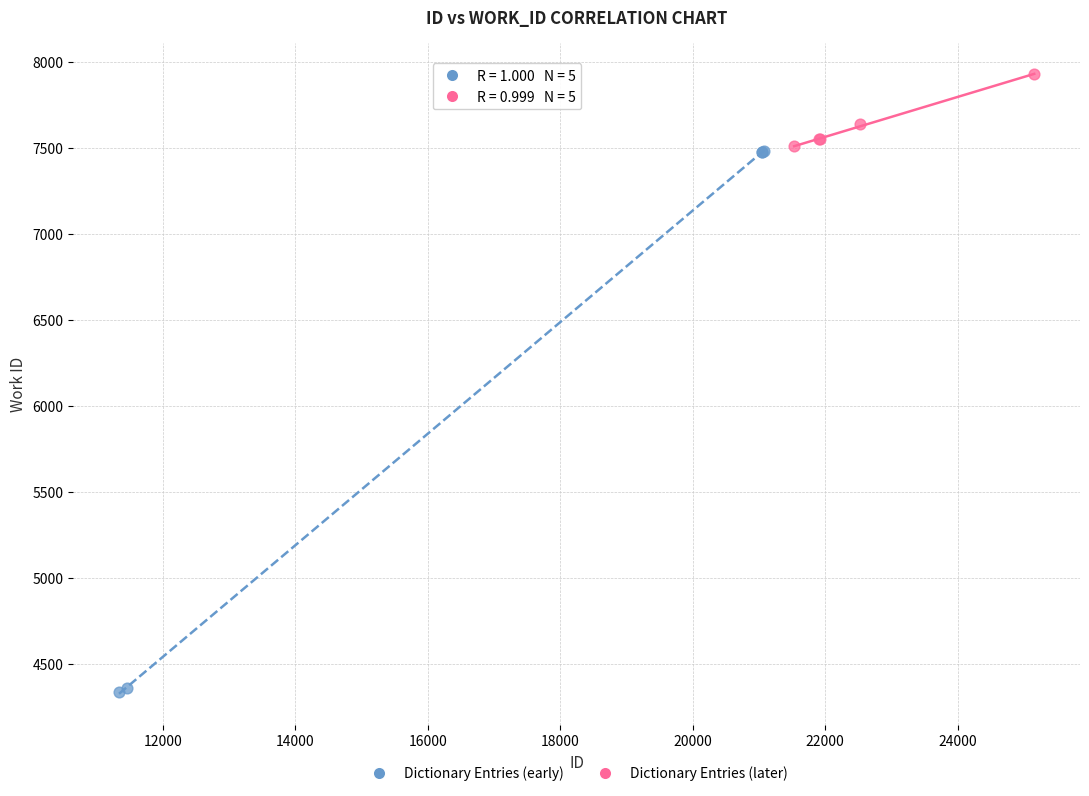

Which series reaches the minimum Y coordinate?

Dictionary Entries (early)